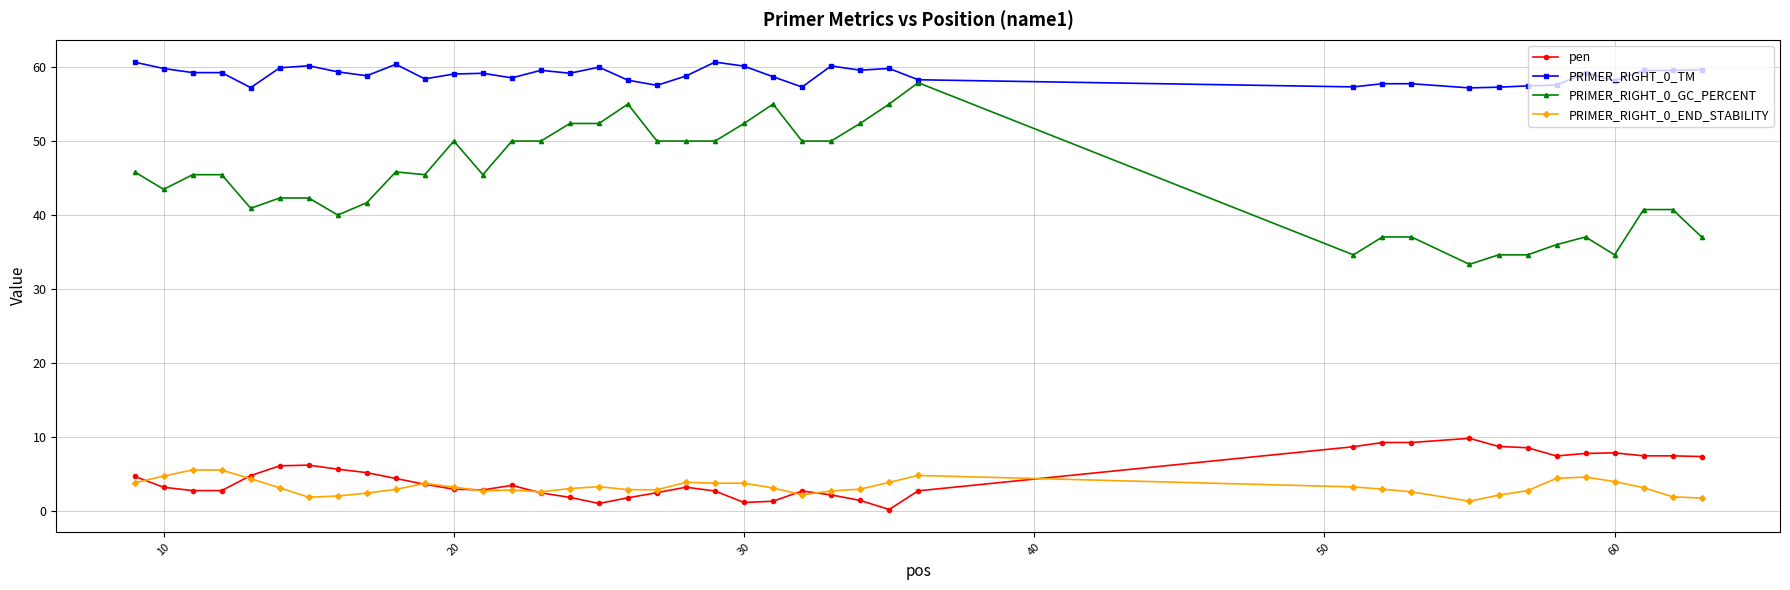

Count the number of data series in this chart.

4